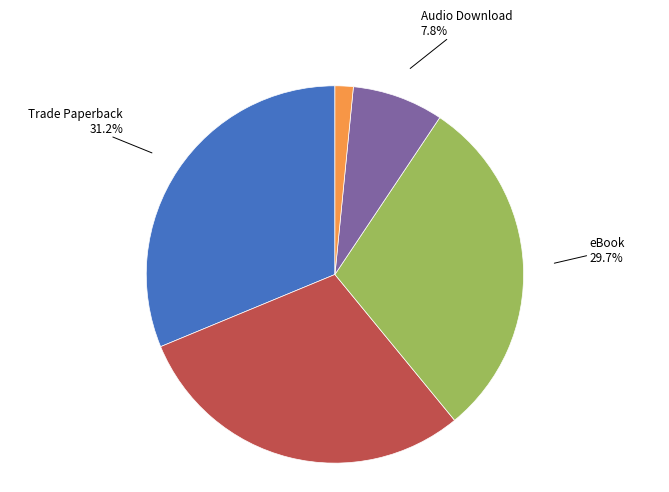

Does Trade Paperback account for over 50% of the chart?

No